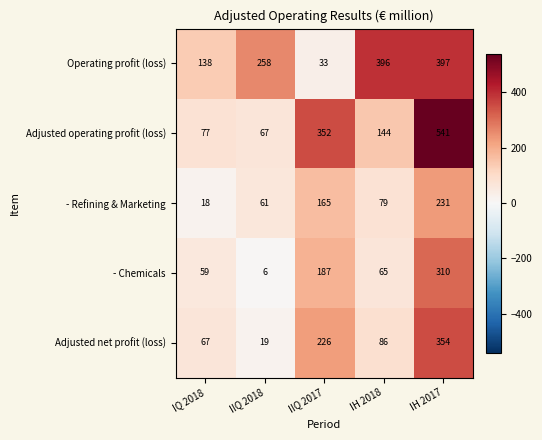

The Adjusted operating profit (loss) series shows 352 at IIQ 2017. True or false?

True